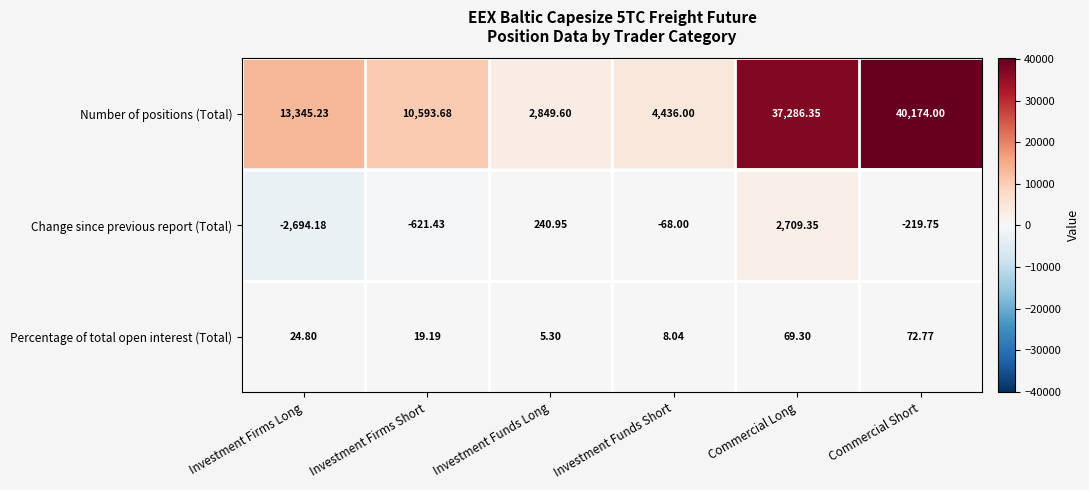

Is the value of Percentage of total open interest (Total) at Investment Firms Long greater than the value of Change since previous report (Total) at Investment Firms Short?

Yes